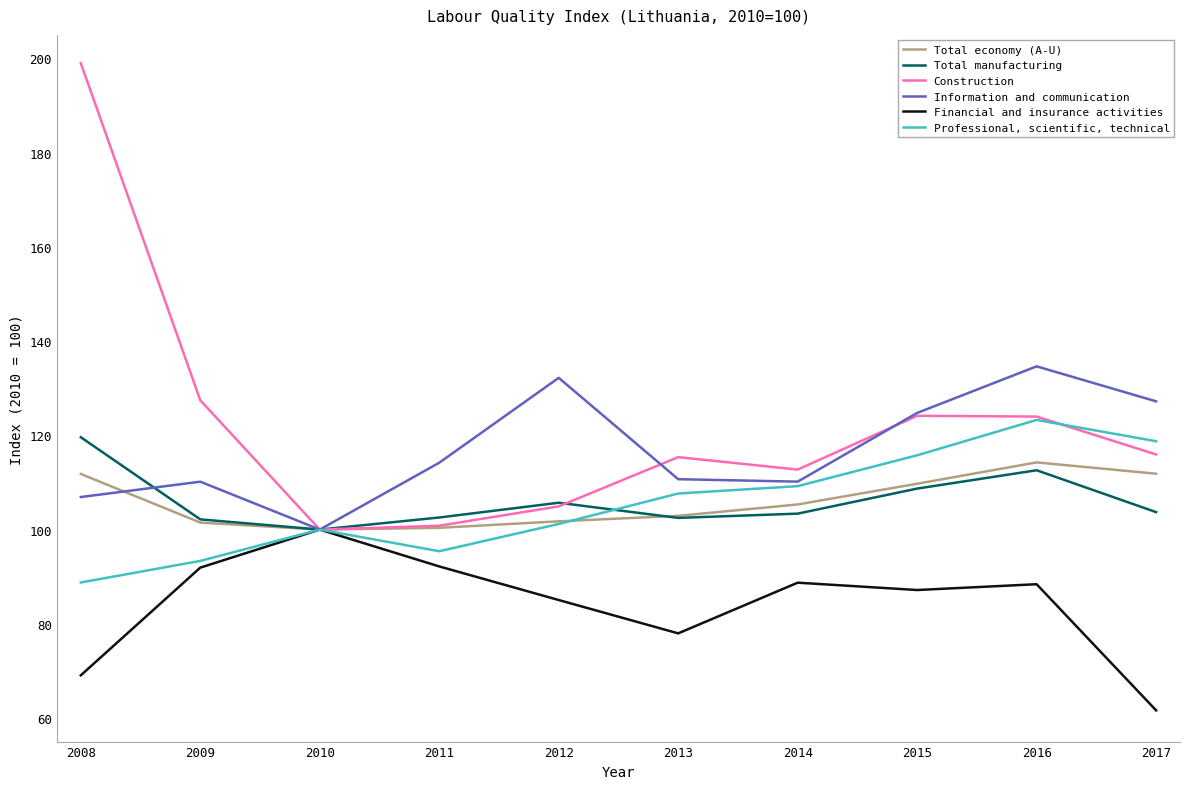

Where is the first local minimum for Professional, scientific, technical?

2011